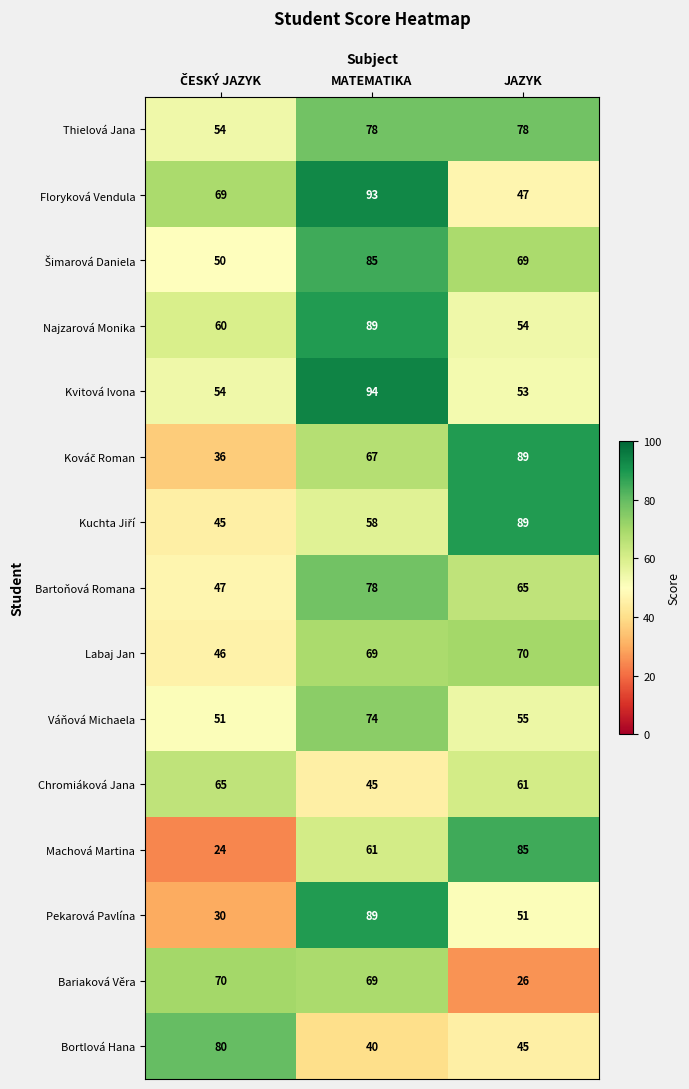

What is the sum of all Floryková Vendula values?

209